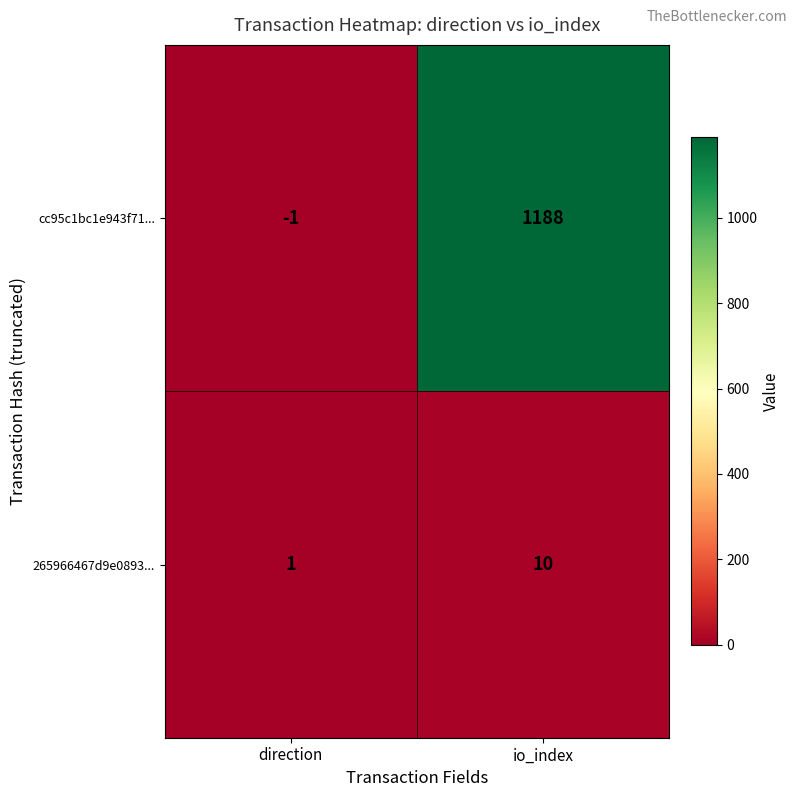

Read the cc95c1bc1e943f71... value at io_index.

1188